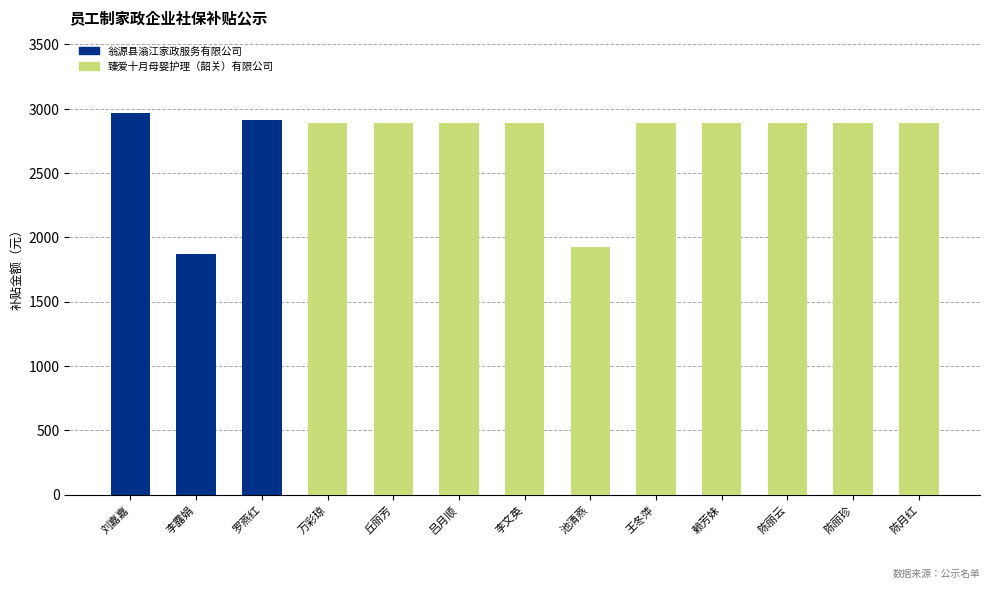

At which label does 翁源县滃江家政服务有限公司 reach its peak?

刘嘉嘉